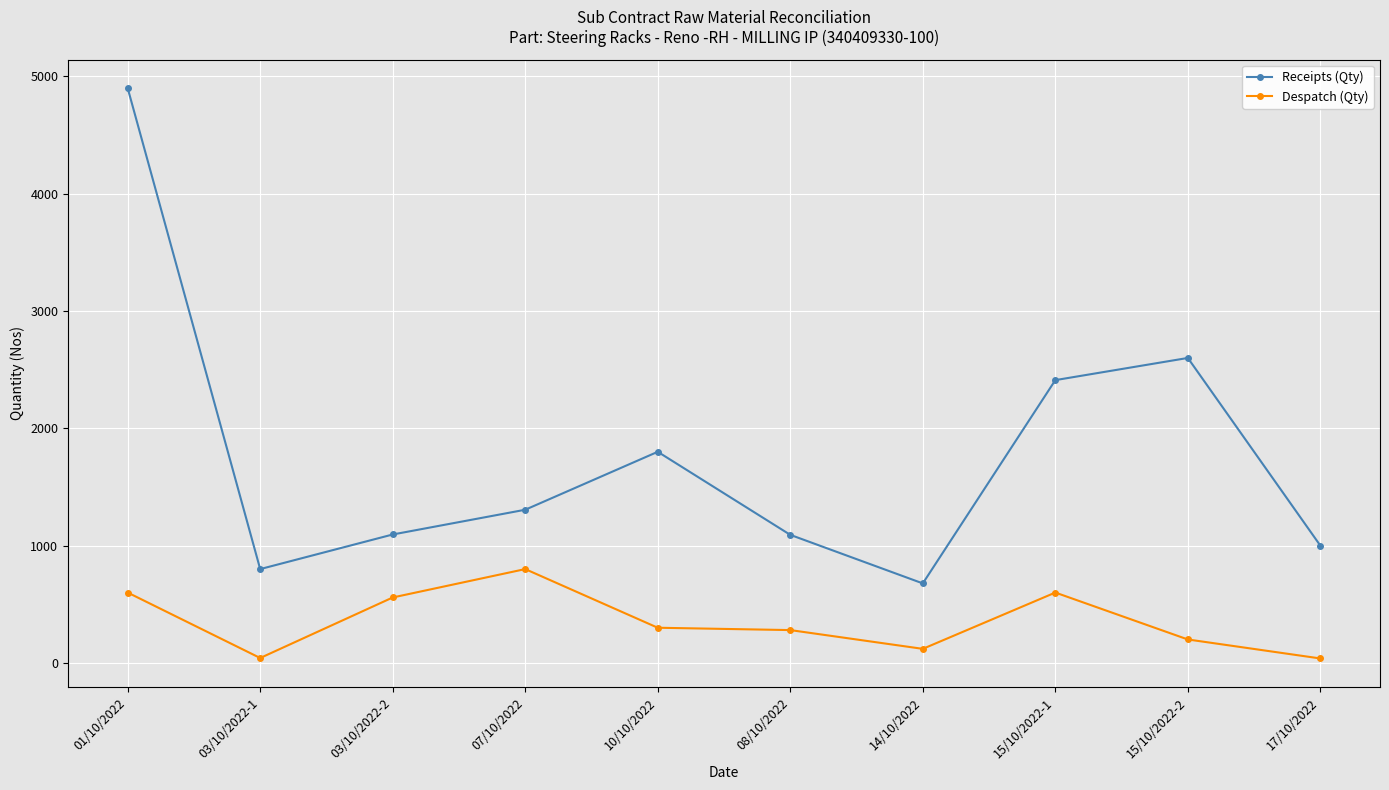

At which category does the chart reach its peak across all series?

01/10/2022